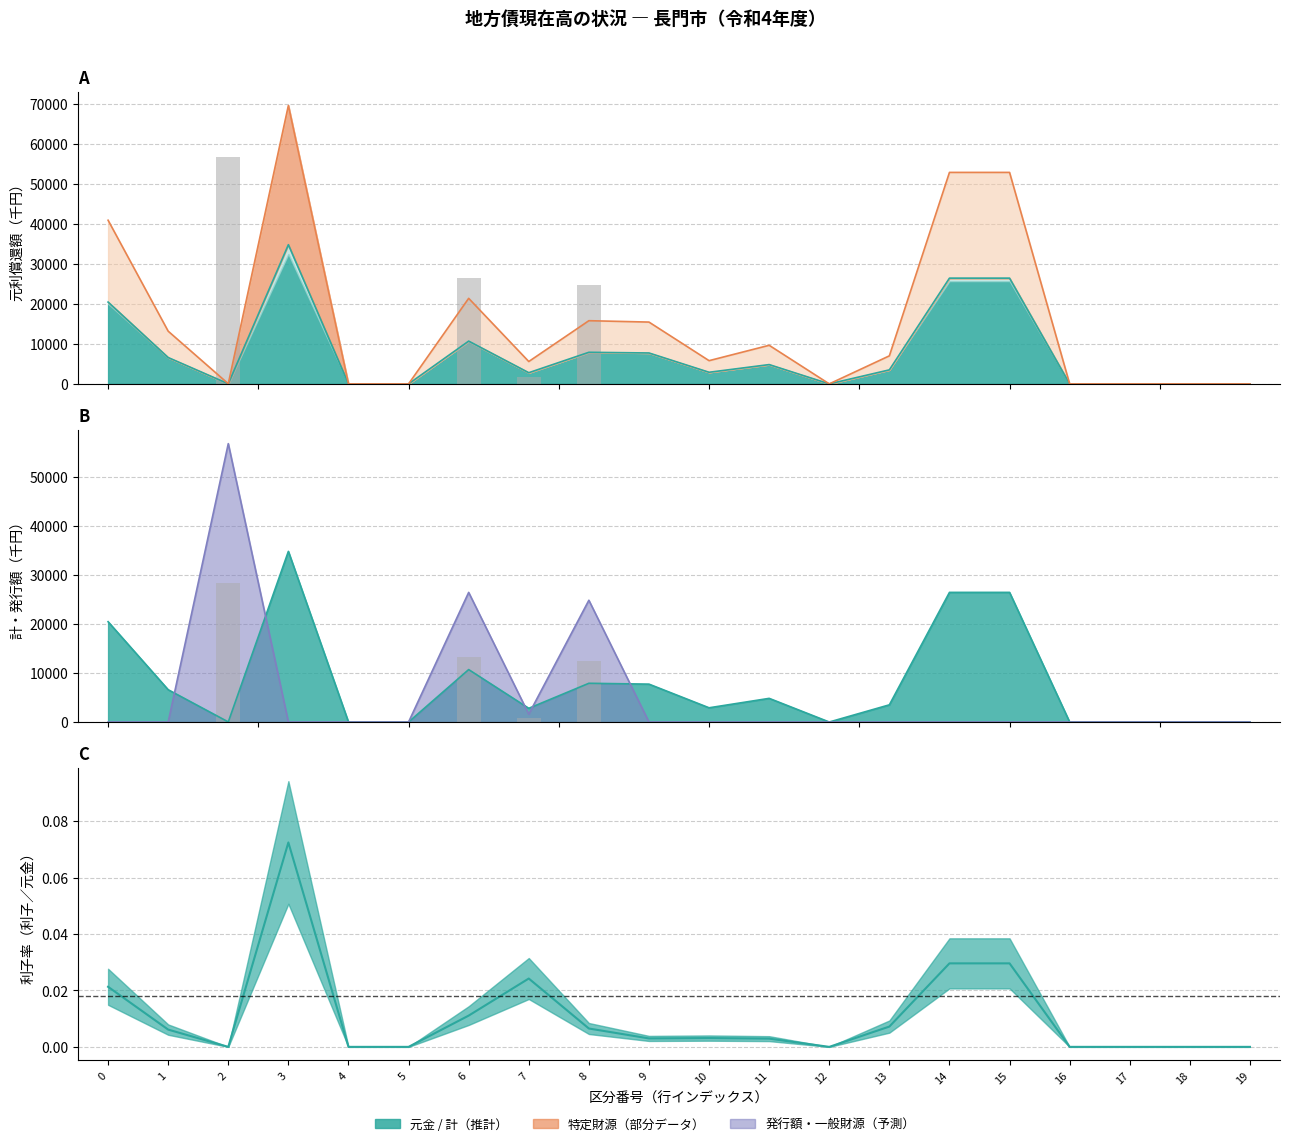

Which series has the widest spread of values?

発行額